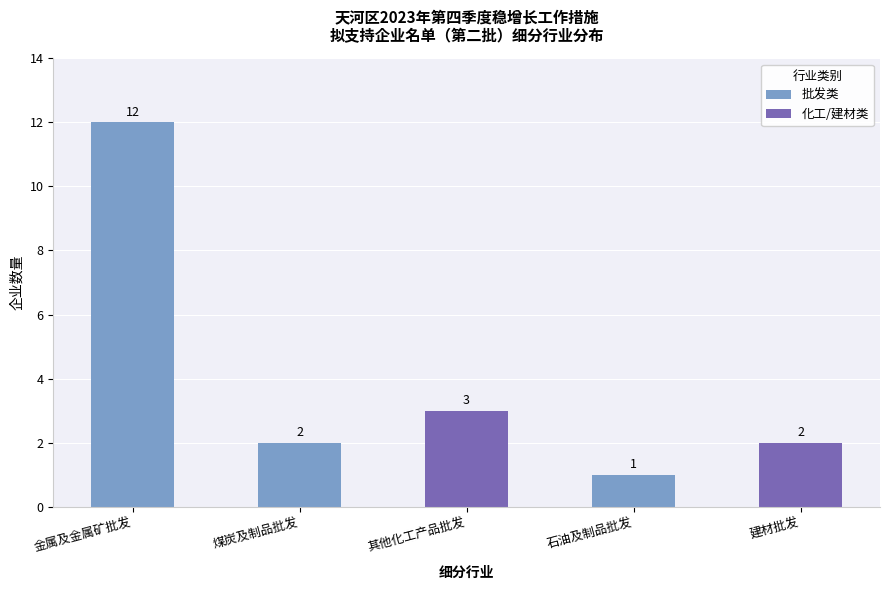

The value at 石油及制品批发 is 1. True or false?

True